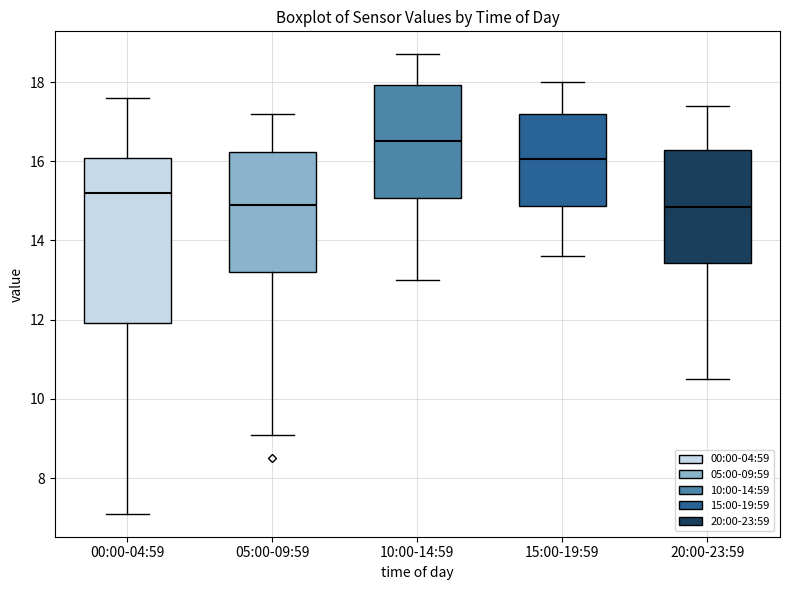

Reading left to right, read every box against the y-axis: the position of its median line, the range the box covers, and the ends of its whiskers. The values are not printed on the chart, so give them approximately, as read against the axis.

00:00-04:59: median 15.2, box 12.0 to 16.0, whiskers 7.2 to 17.6
05:00-09:59: median 15.0, box 13.2 to 16.2, whiskers 9.2 to 17.2
10:00-14:59: median 16.6, box 15.0 to 18.0, whiskers 13.0 to 18.8
15:00-19:59: median 16.0, box 14.8 to 17.2, whiskers 13.6 to 18.0
20:00-23:59: median 14.8, box 13.4 to 16.2, whiskers 10.6 to 17.4